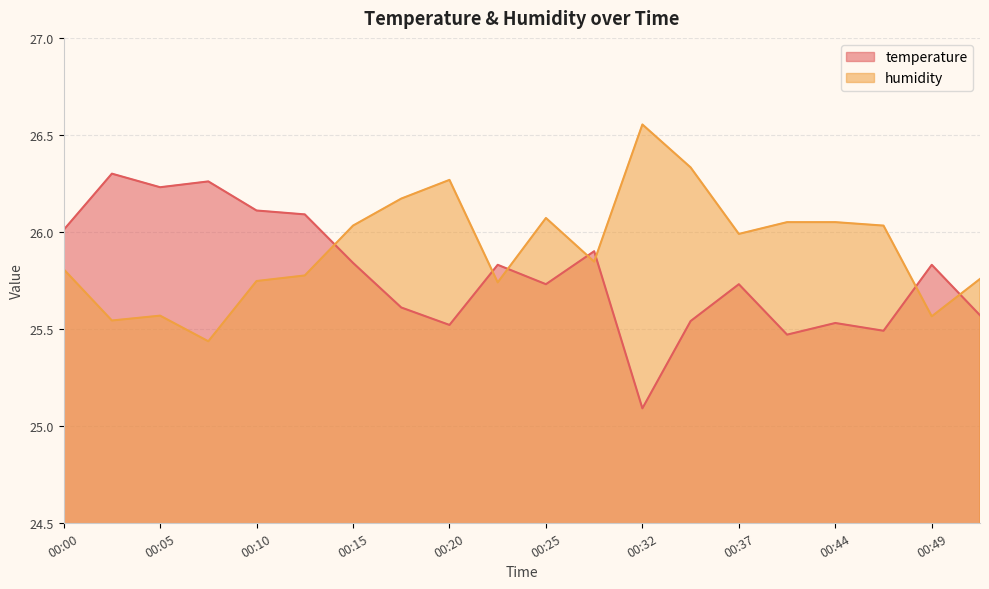

Which series has the largest total across all categories?

humidity